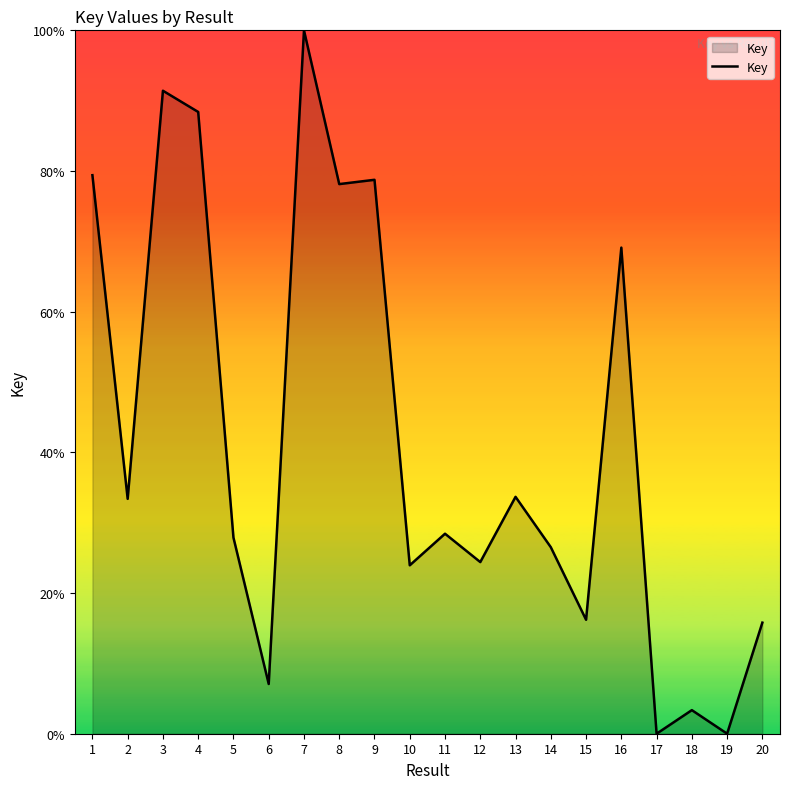

True or false: the data shows 8.9 at 10.

False